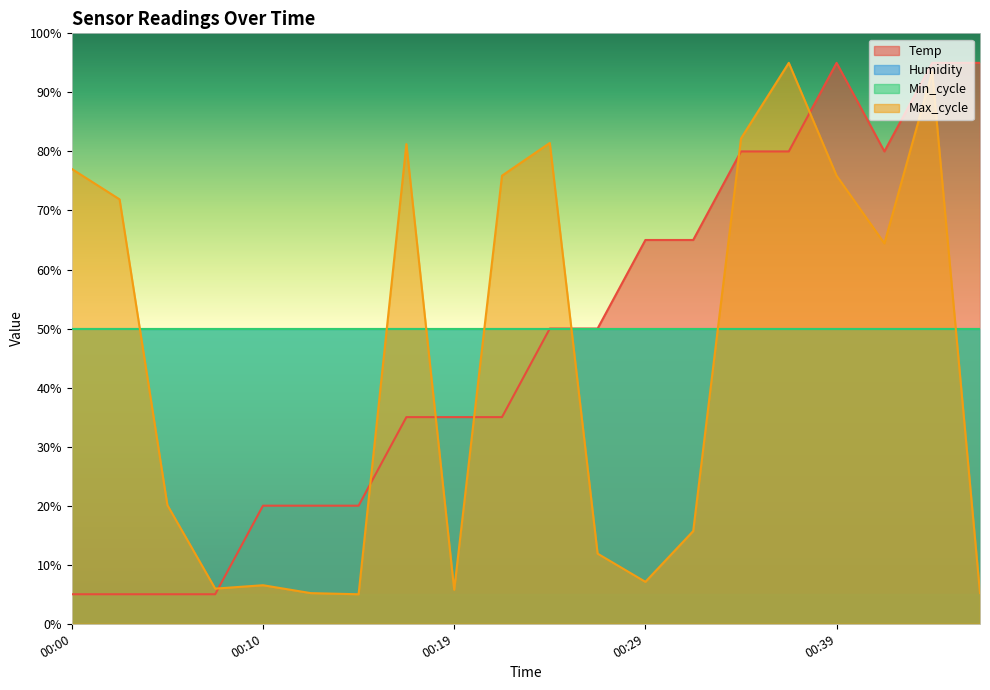

True or false: Temp has a value of 5.0 at 00:05.

True